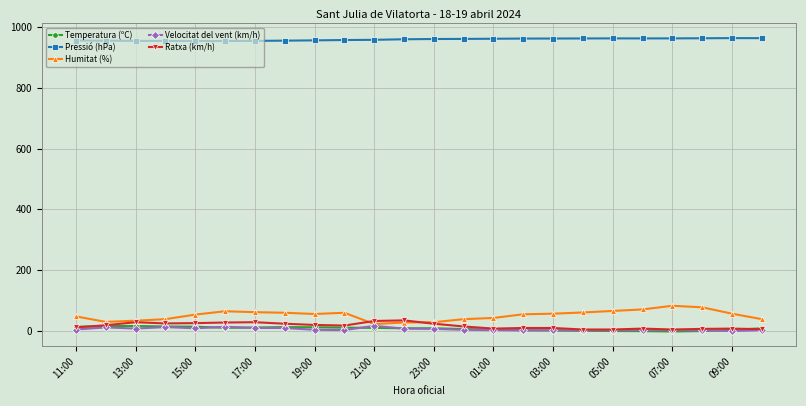

How many lines are shown in the chart?

5